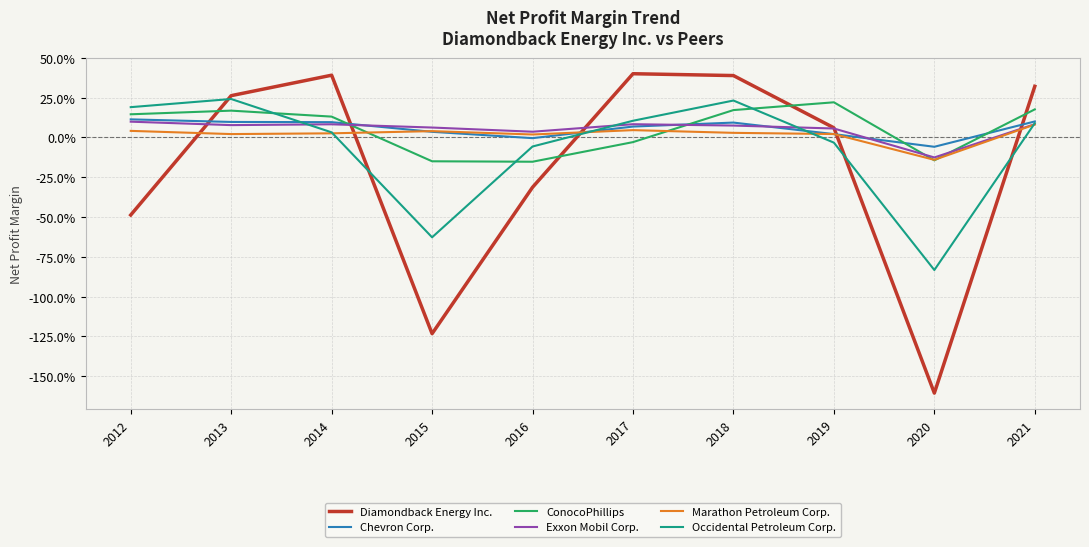

Does the chart have visible grid lines?

Yes